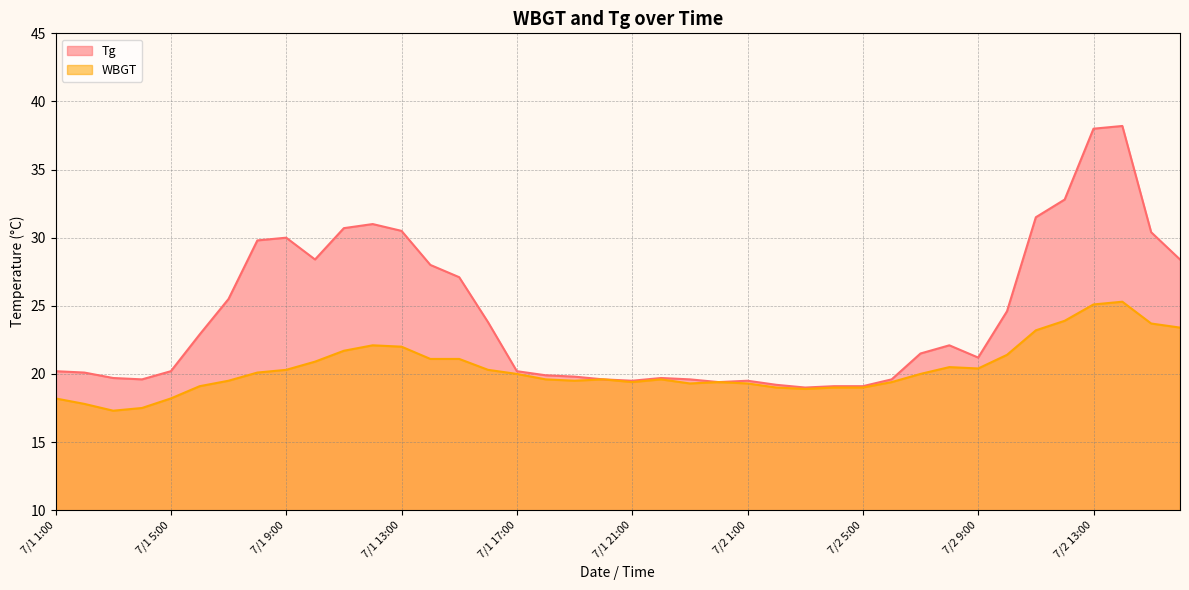

True or false: WBGT has more than 0 points higher than both neighbors.

True